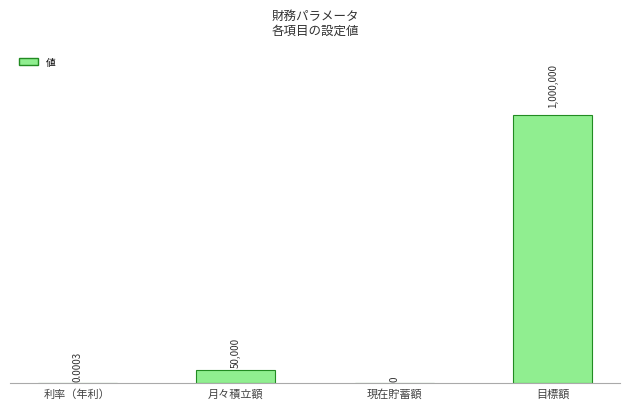

At which label is the value closest to 500000?

月々積立額